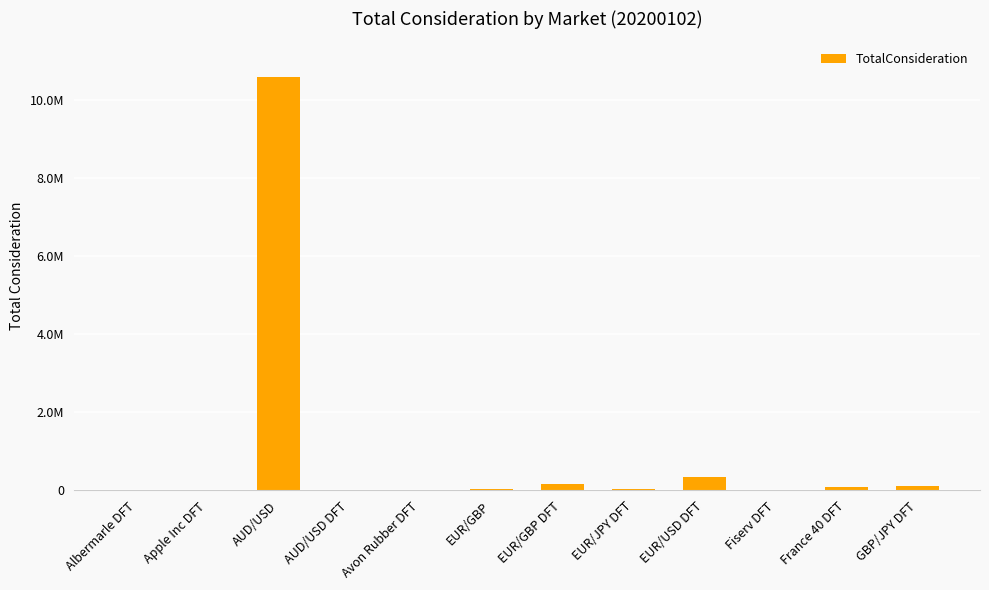

What position from the right is Fiserv DFT?

3